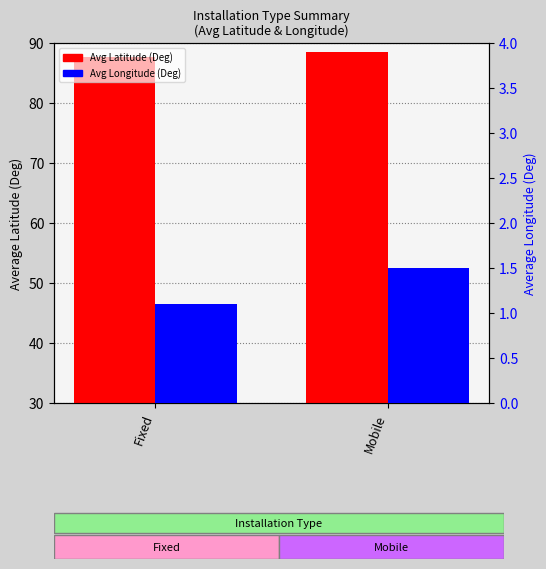

How many bars are there in each group?

2